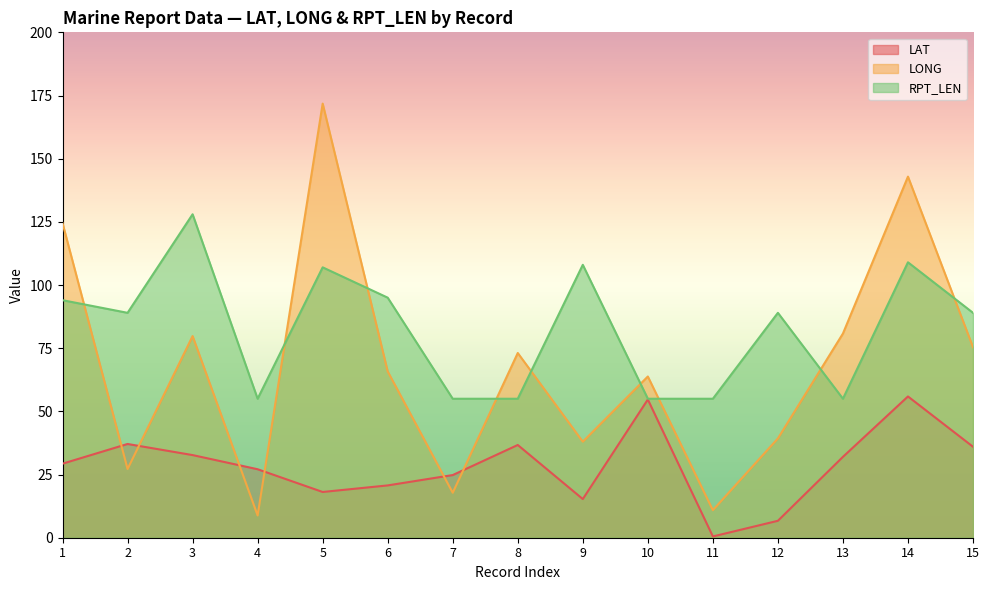

True or false: LAT and RPT_LEN cross at least once.

False